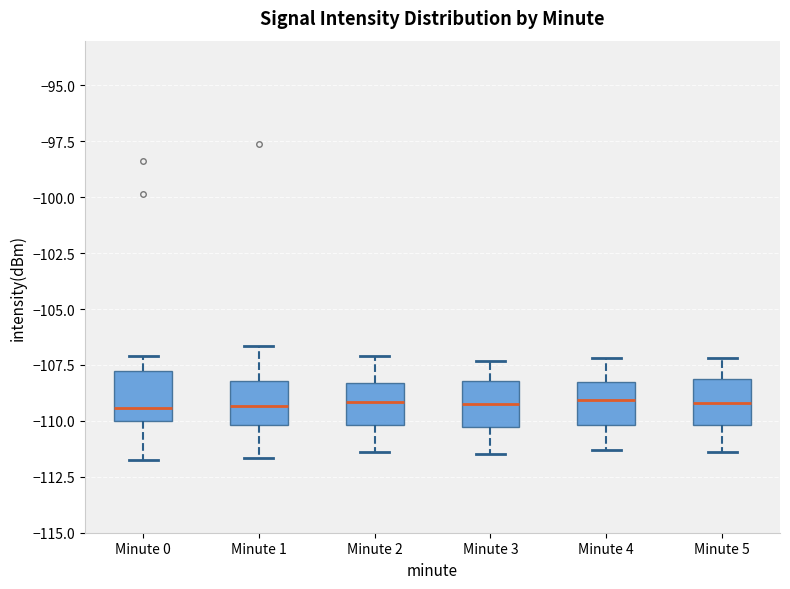

Where does the lower whisker of the box for Minute 0 end on the y-axis? The values are not printed on the chart, so give them approximately, as read against the axis.

-111.5